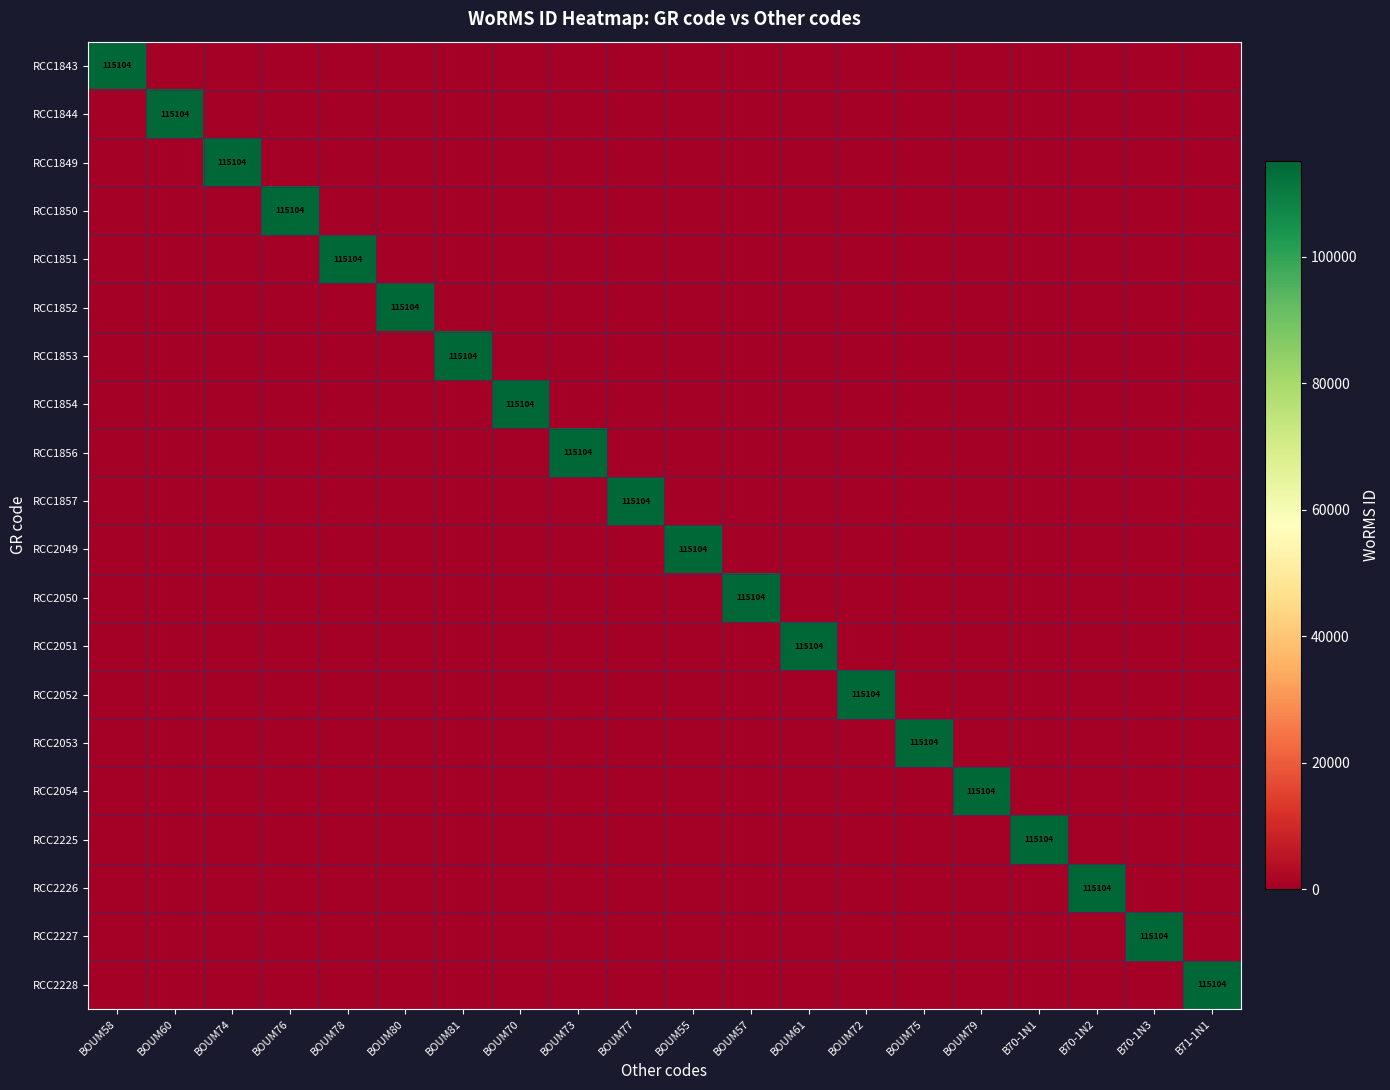

Rank the categories by RCC2226 value from highest to lowest.

B70-1N2, BOUM58, BOUM60, BOUM74, BOUM76, BOUM78, BOUM80, BOUM81, BOUM70, BOUM73, BOUM77, BOUM55, BOUM57, BOUM61, BOUM72, BOUM75, BOUM79, B70-1N1, B70-1N3, B71-1N1